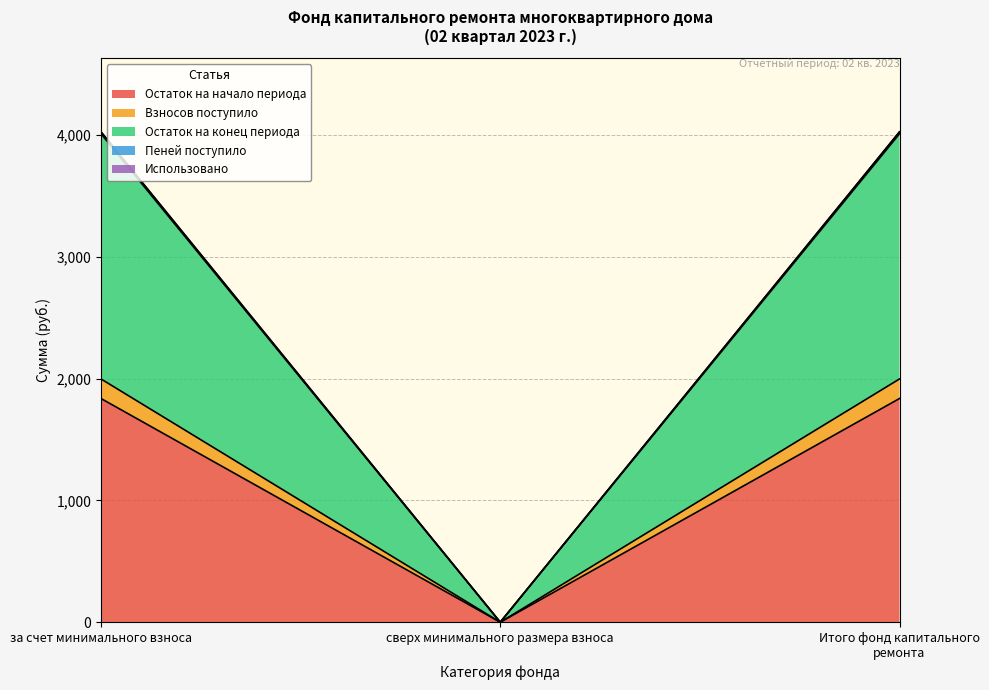

What is the highest value of the Остаток на начало периода series?

1836.2